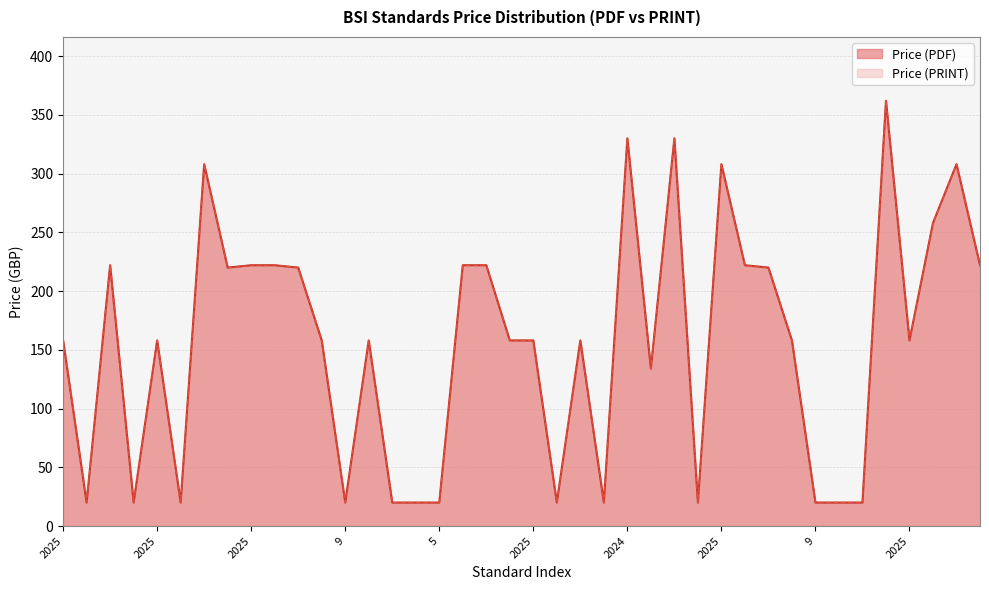

Which series has the widest spread of values?

Price (PDF)